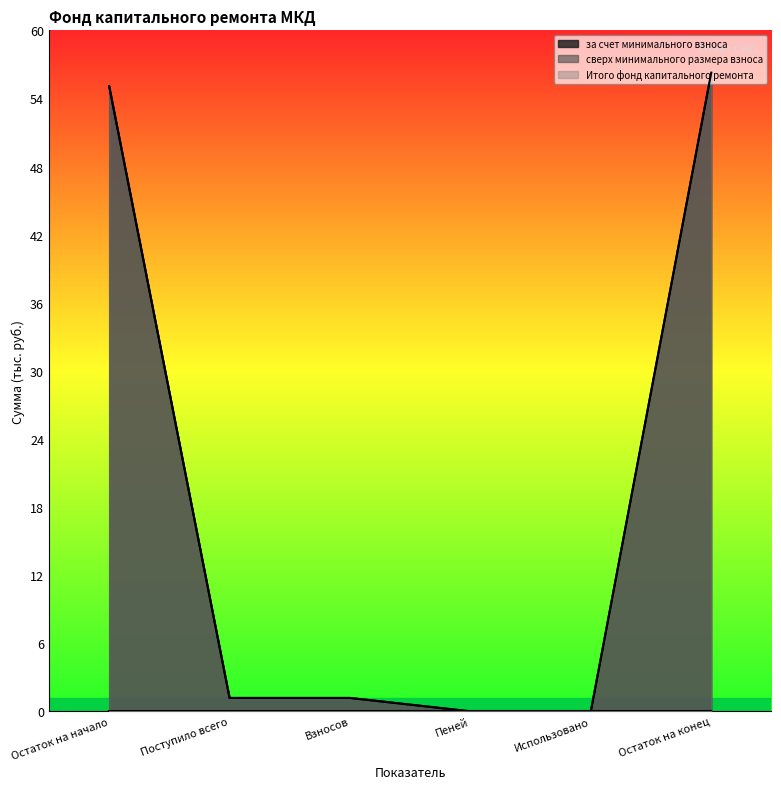

At which category is the sum across all series the highest?

Остаток на конец